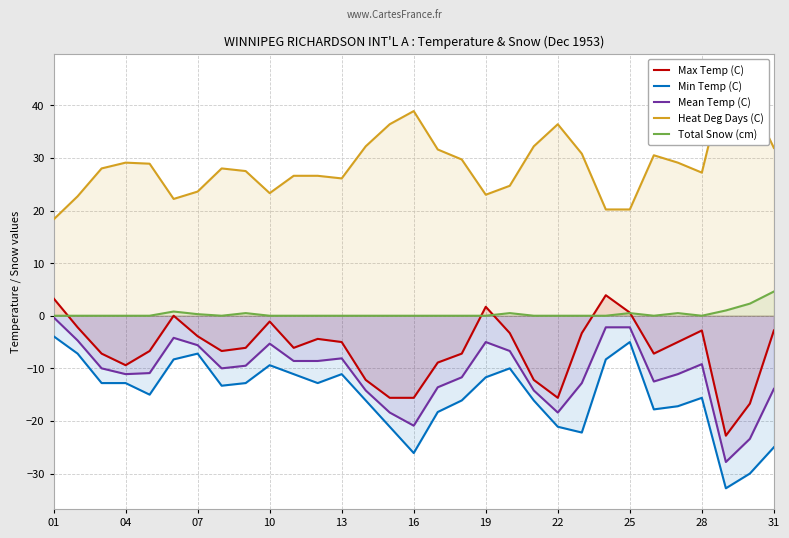

The Total Snow (cm) series shows 4.6 at 31. True or false?

True